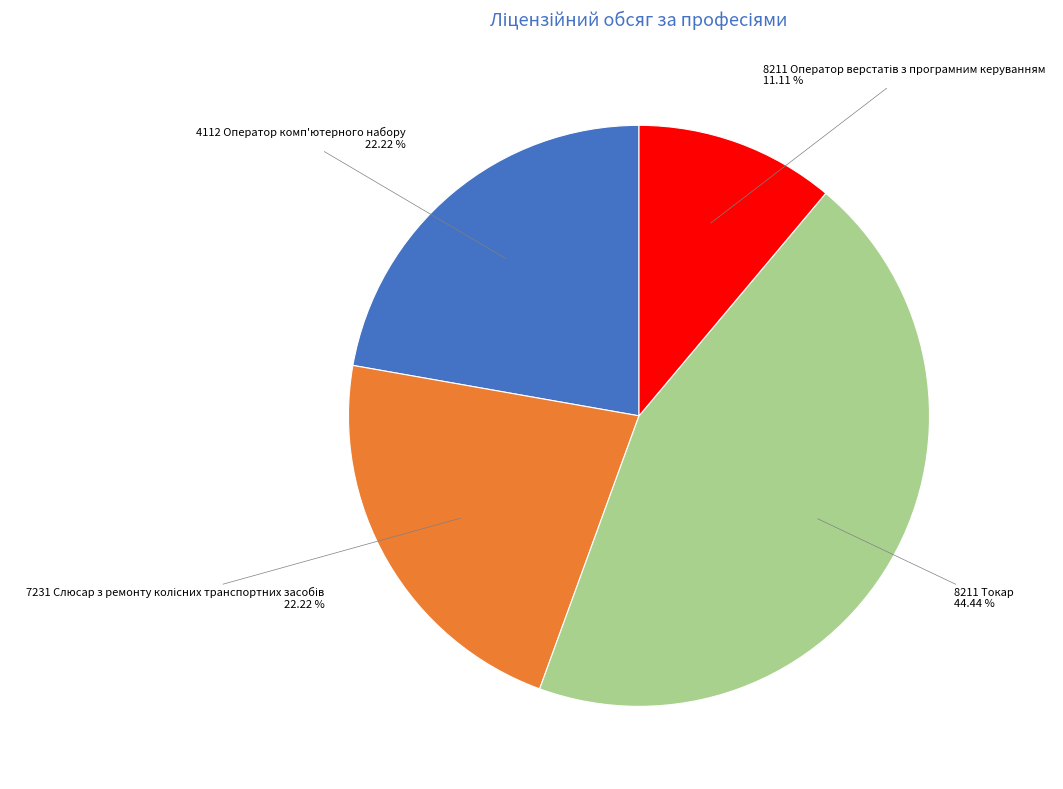

What portion of the pie excludes 8211 Токар?

55.6%